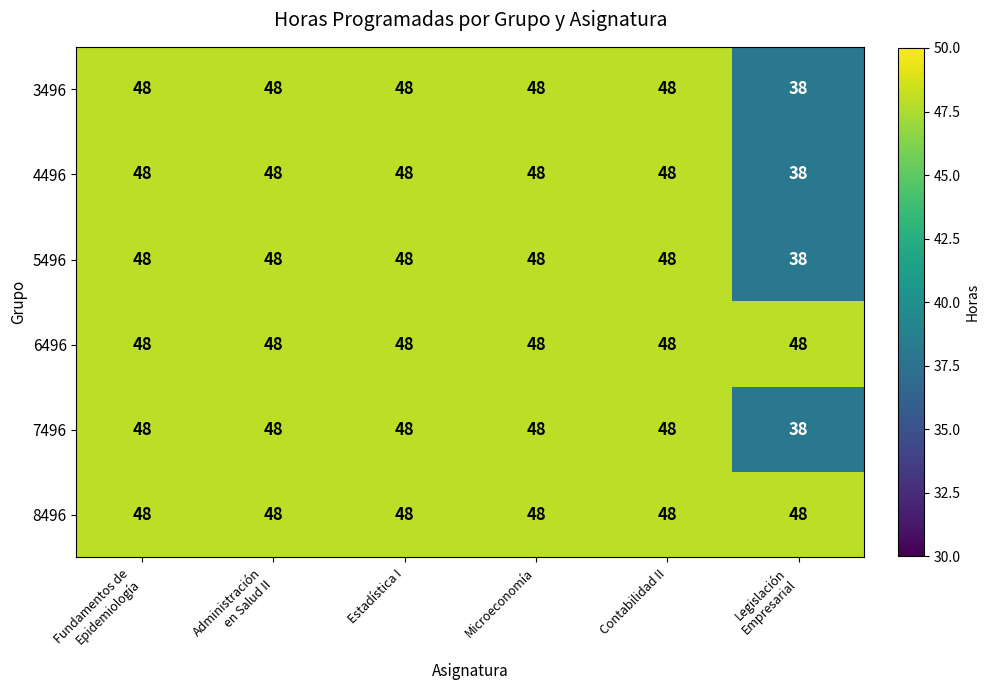

What is the minimum value shown in the chart?

38